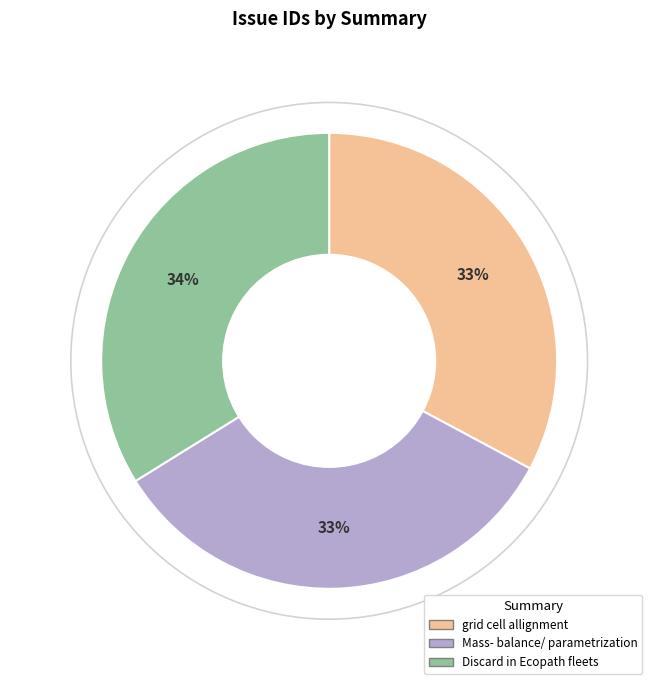

Combined, do Discard in Ecopath fleets and Mass- balance/ parametrization account for over 50%?

Yes